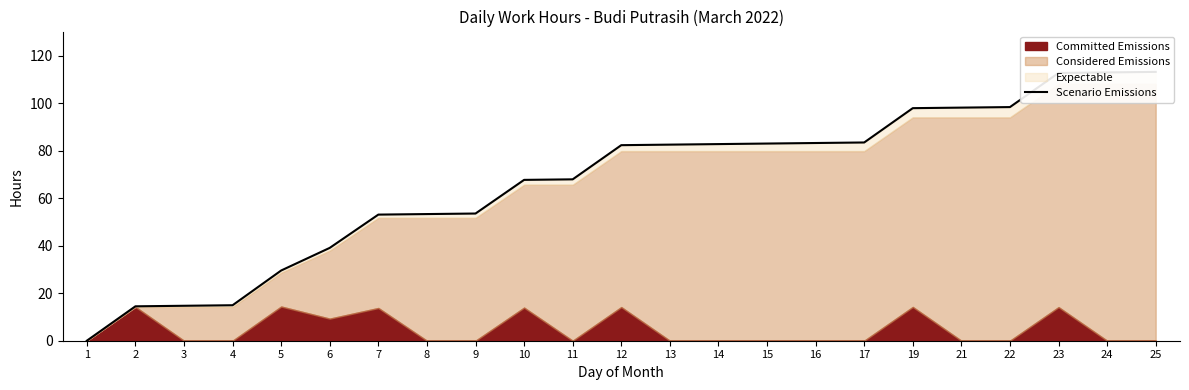

What is the maximum value shown in the chart?

113.2